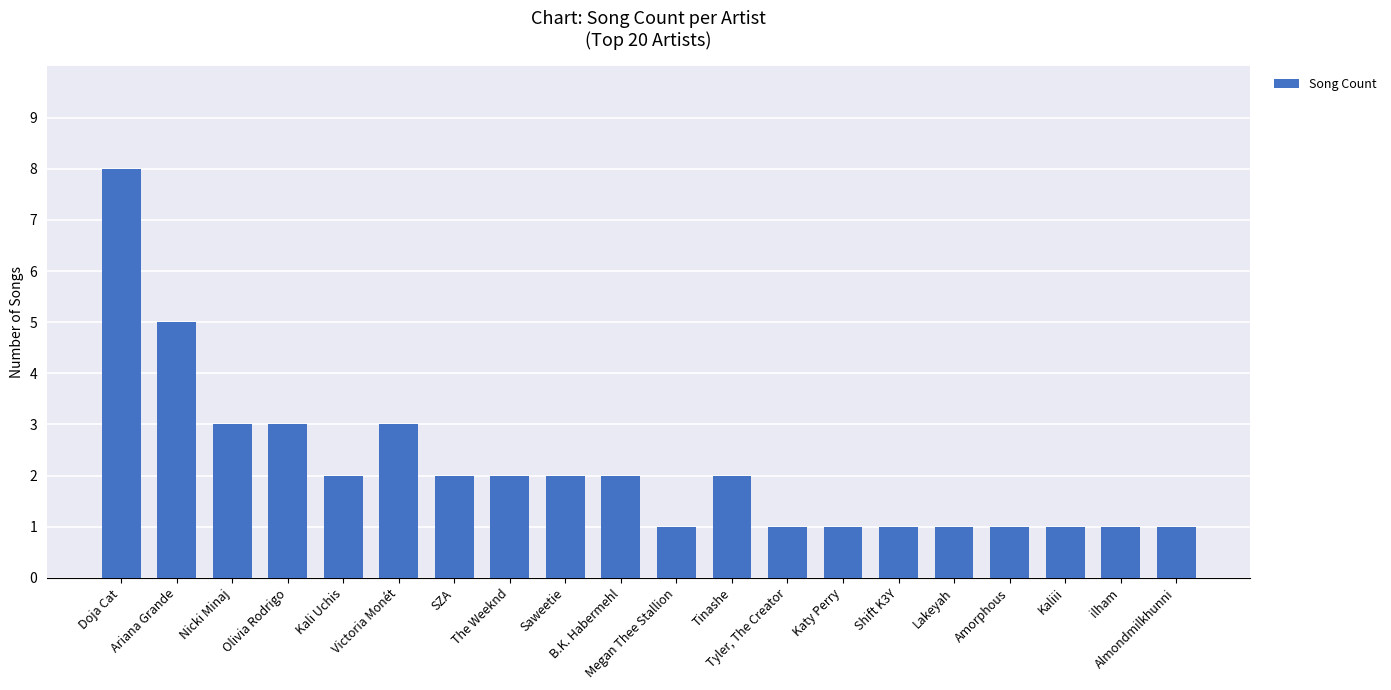

At which label does the data first exceed 2?

Doja Cat